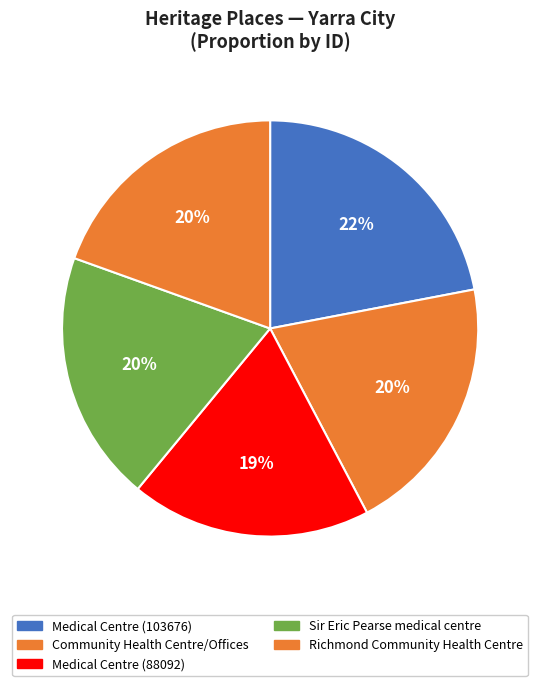

What percentage is NOT represented by Medical Centre (103676)?

78.0%